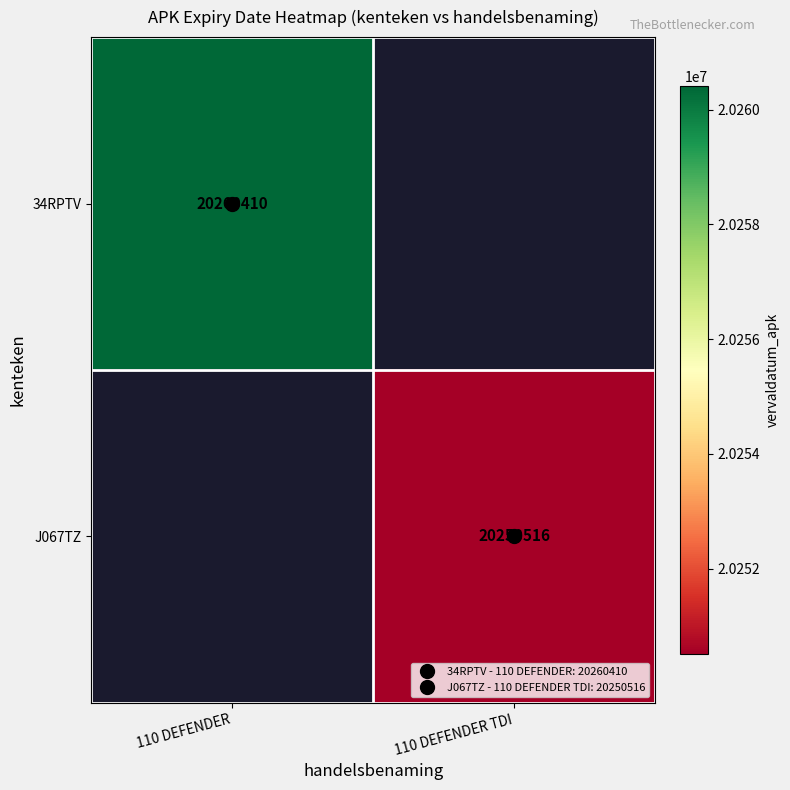

Rank the series by their average value, from highest to lowest.

34RPTV, J067TZ